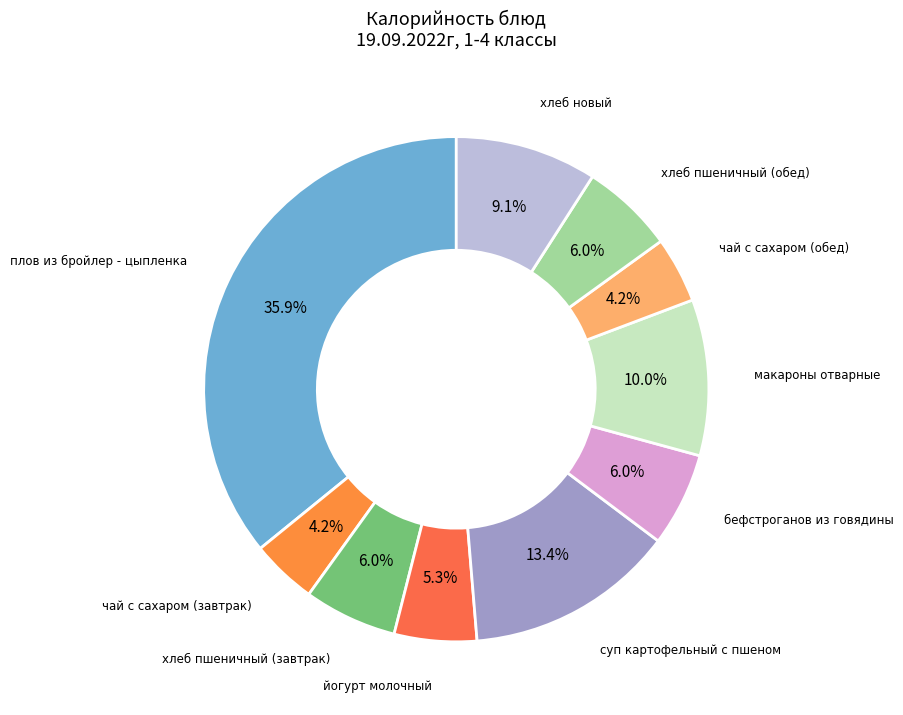

Is there any slice that represents more than half of the pie?

No